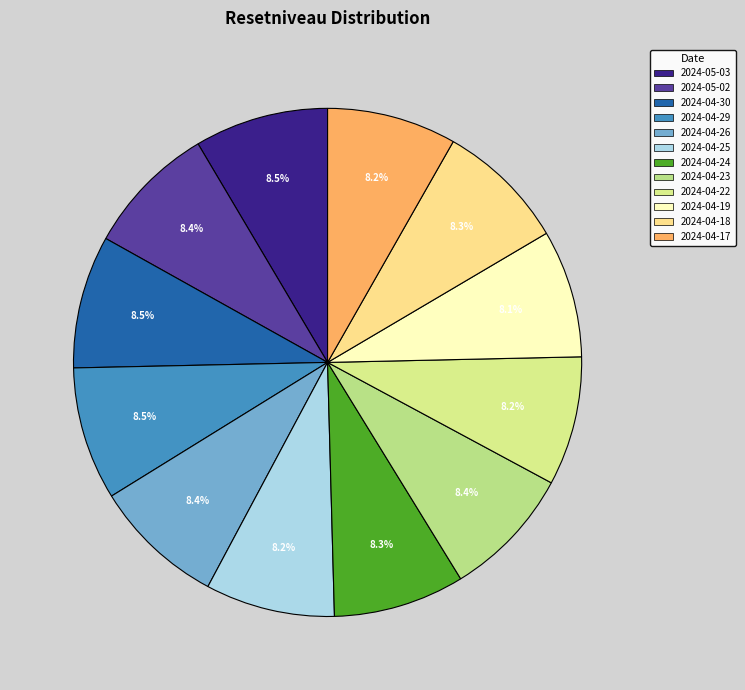

To the nearest percent, what is the combined percentage of 2024-04-24 and 2024-04-18?

17%